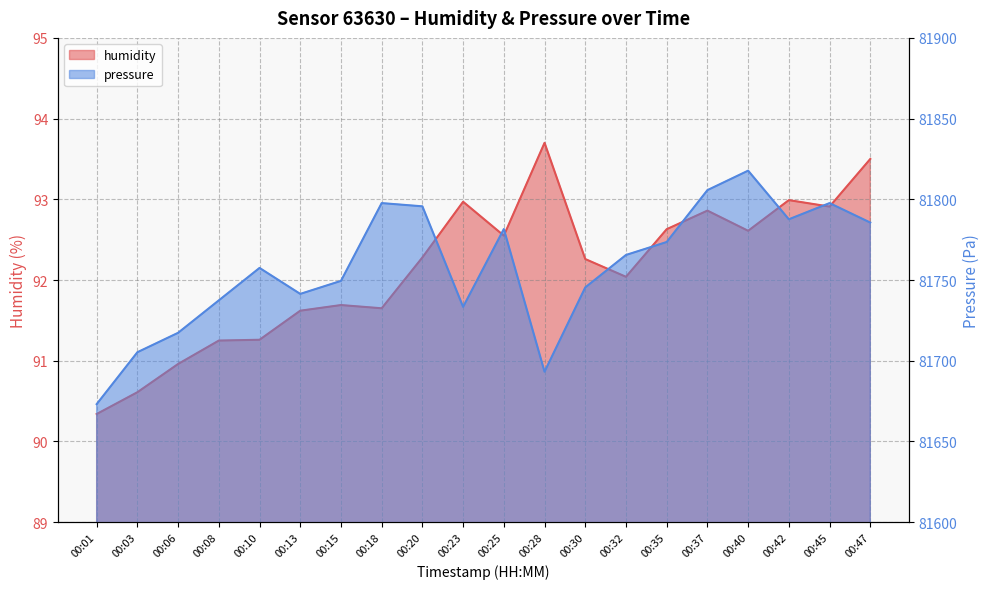

How many lines are shown in the chart?

2